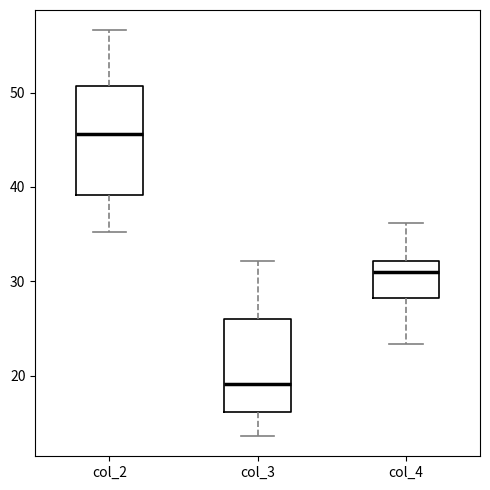

Reading left to right, transcribe this box plot: for each box, give where its median line is, the range the box spans, and where its two whiskers end, as read against the y-axis. The values are not printed on the chart, so give them approximately, as read against the axis.

col_2: median 46, box 39 to 51, whiskers 35 to 57
col_3: median 19, box 16 to 26, whiskers 14 to 32
col_4: median 31, box 28 to 32, whiskers 23 to 36